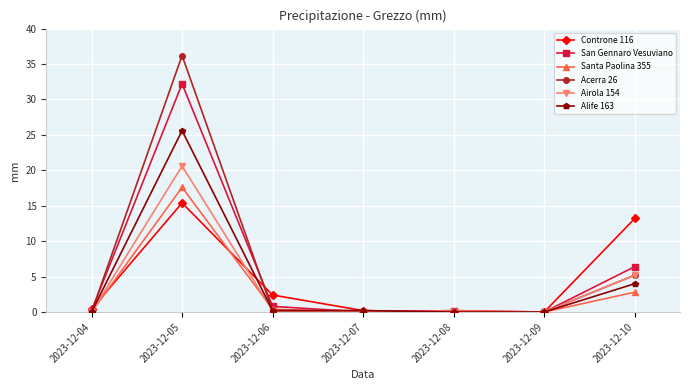

At which category is the sum across all series the highest?

2023-12-05